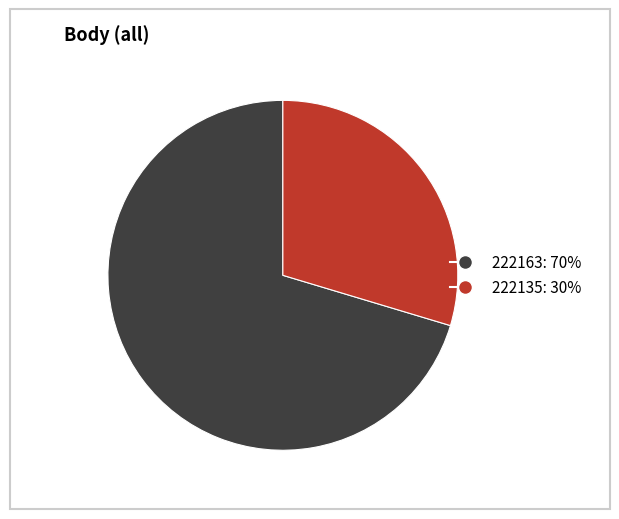

Rank the categories by value from lowest to highest.

222135, 222163